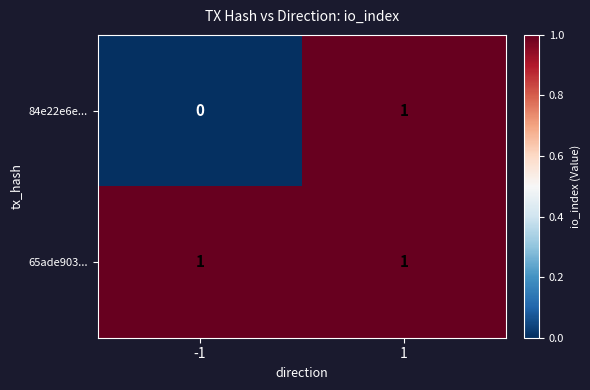

List the series in order of their overall mean, highest first.

65ade903..., 84e22e6e...